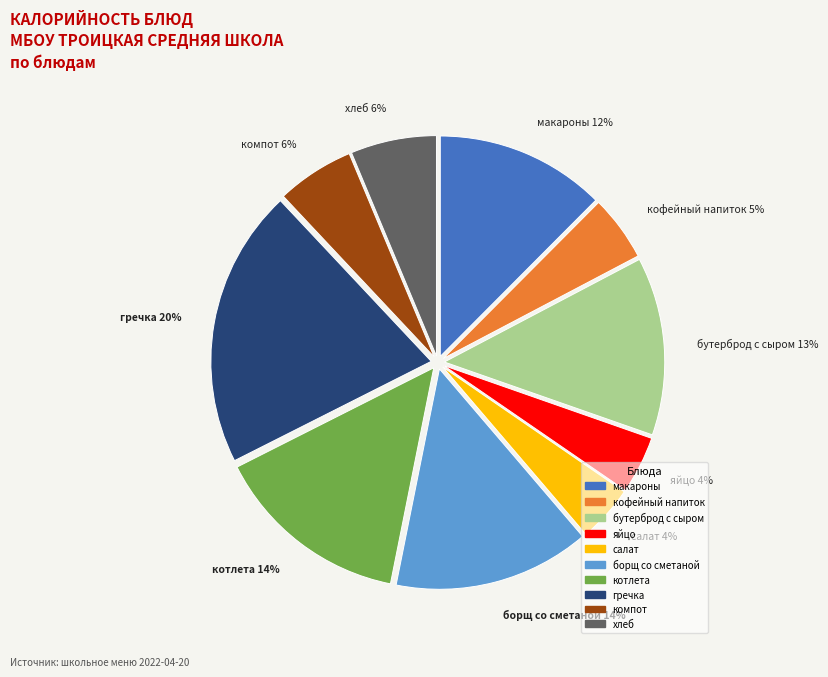

How many slices are in this pie chart?

10